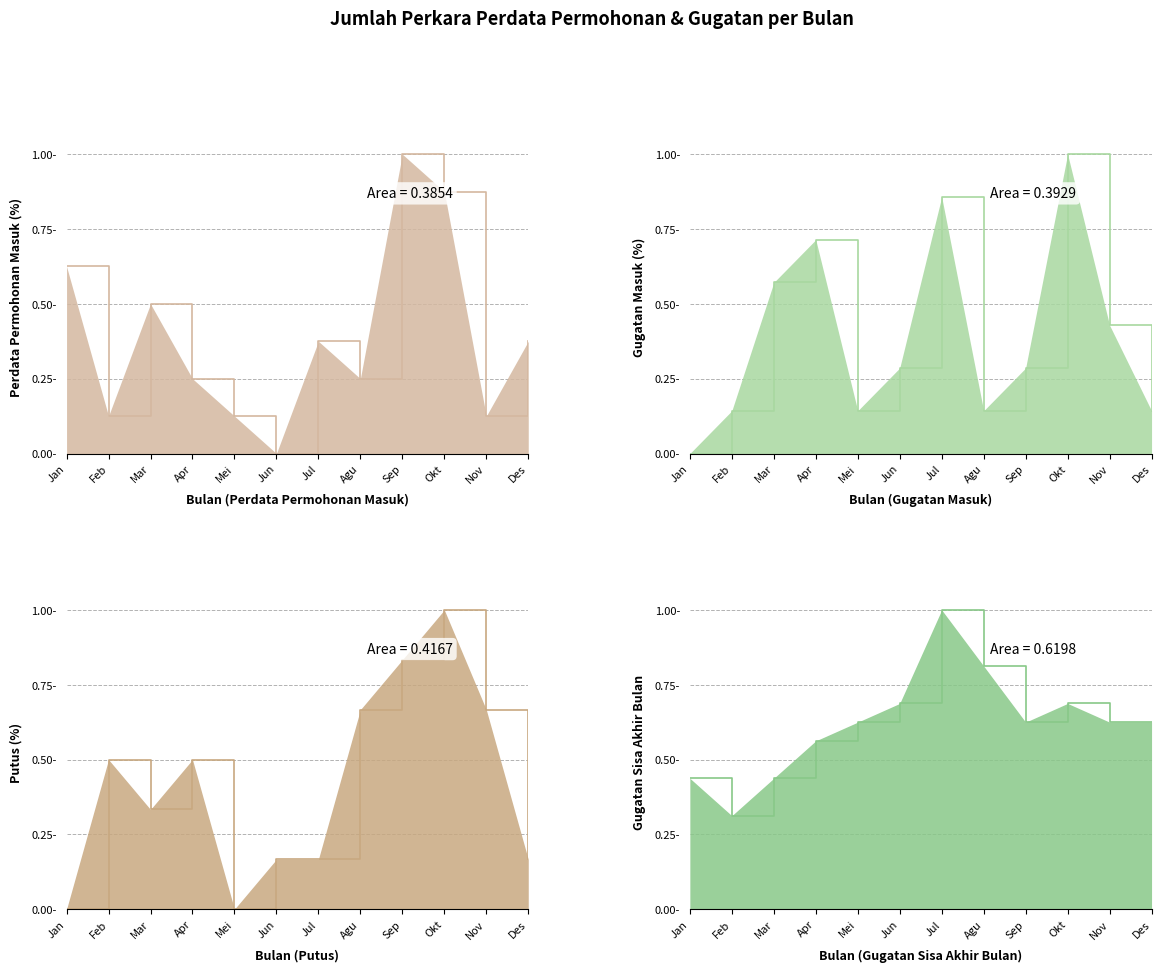

How many data points in Gugatan Masuk are above 0?

11